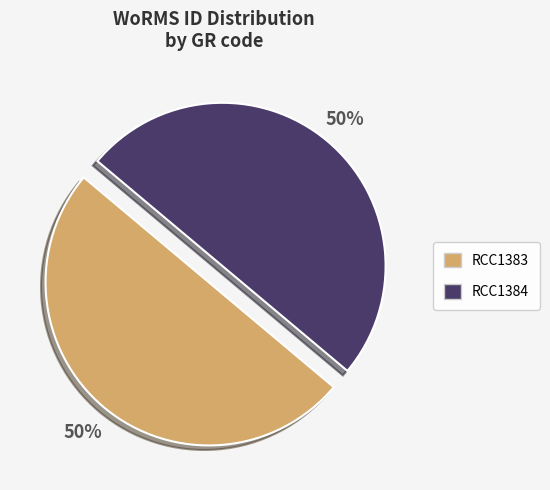

To the nearest percent, what portion does RCC1383 represent?

50%